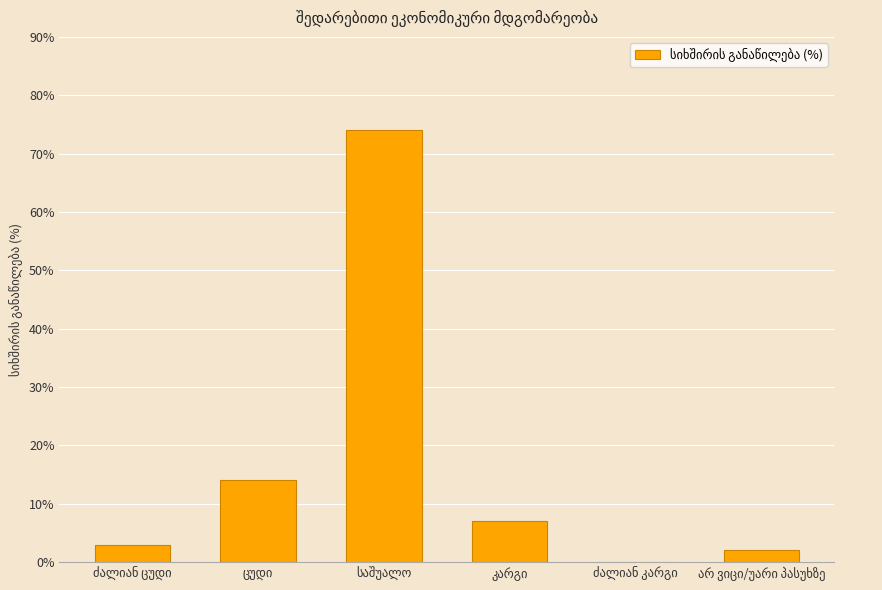

What is the greatest value displayed?

74